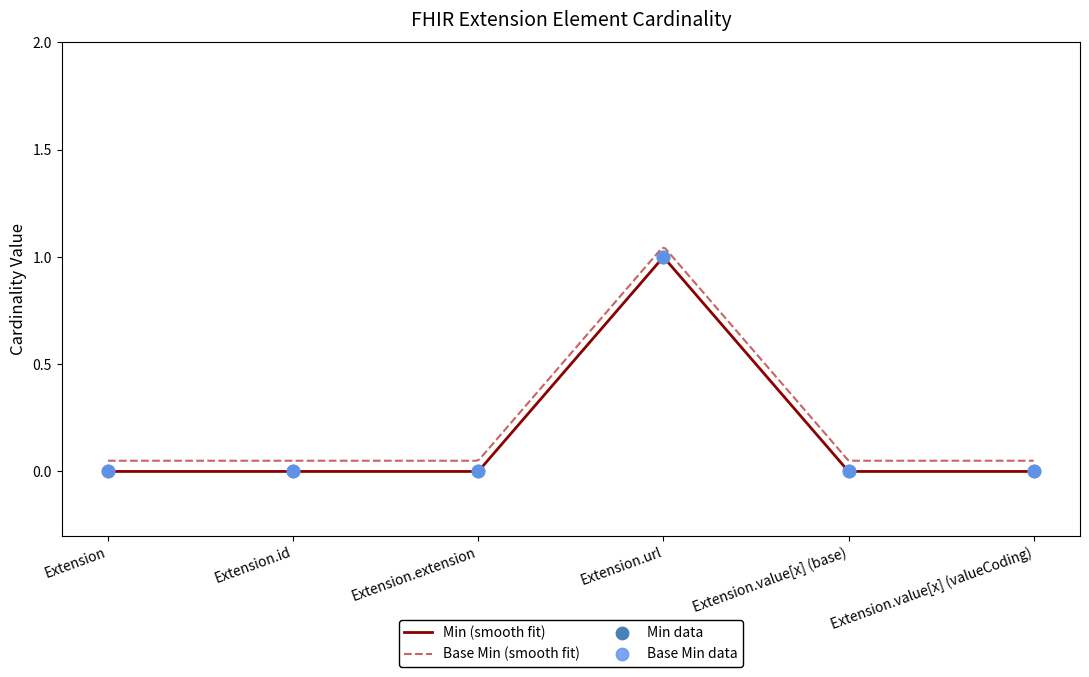

At how many categories does at least one series exceed 0?

1